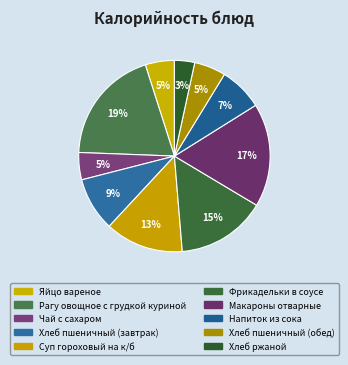

To the nearest percent, what portion does Рагу овощное с грудкой куриной represent?

19%